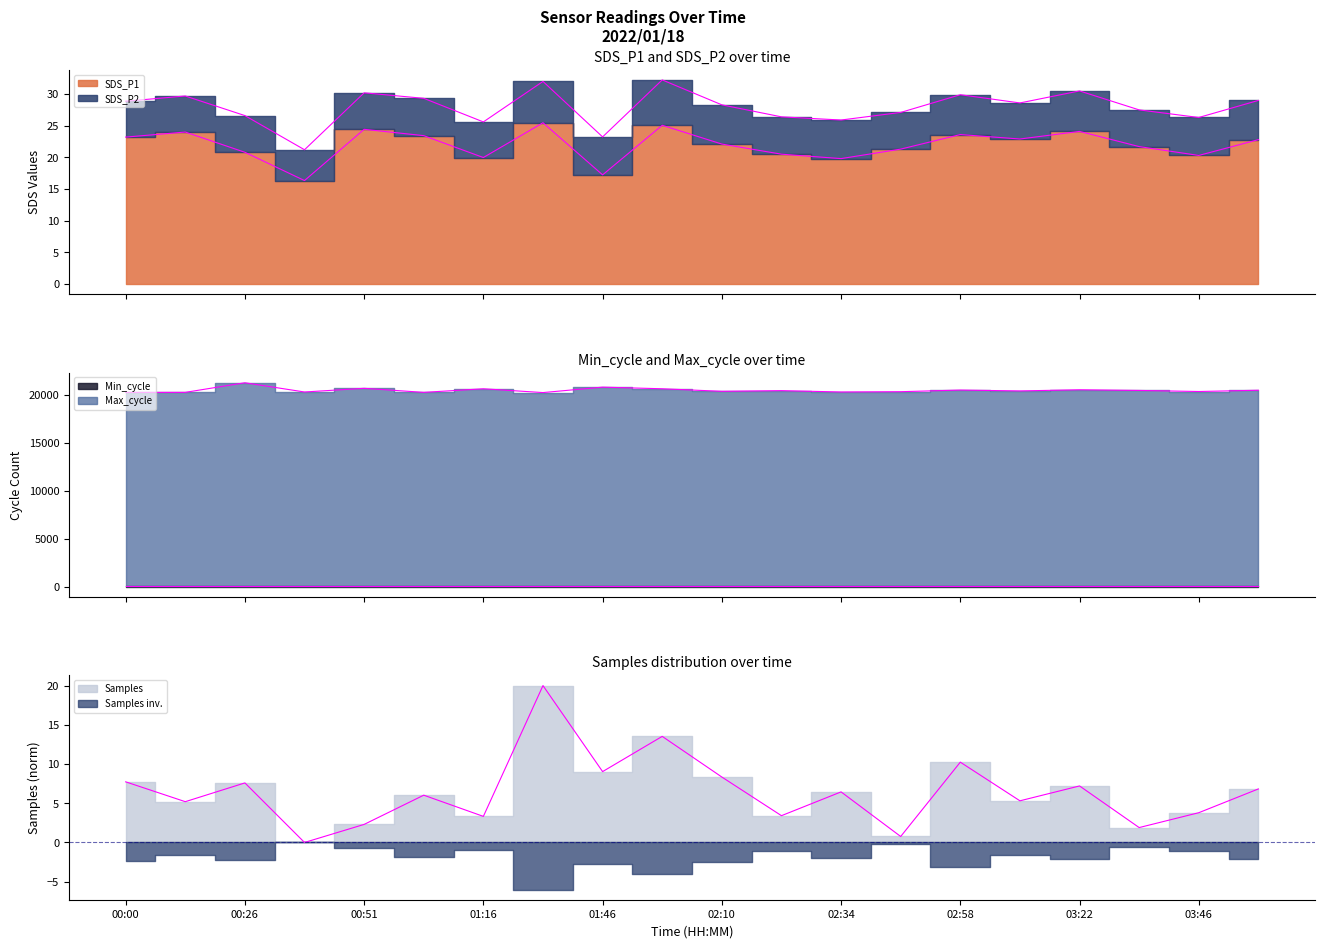

How many values in the SDS_P1 edge series are below 22?

9